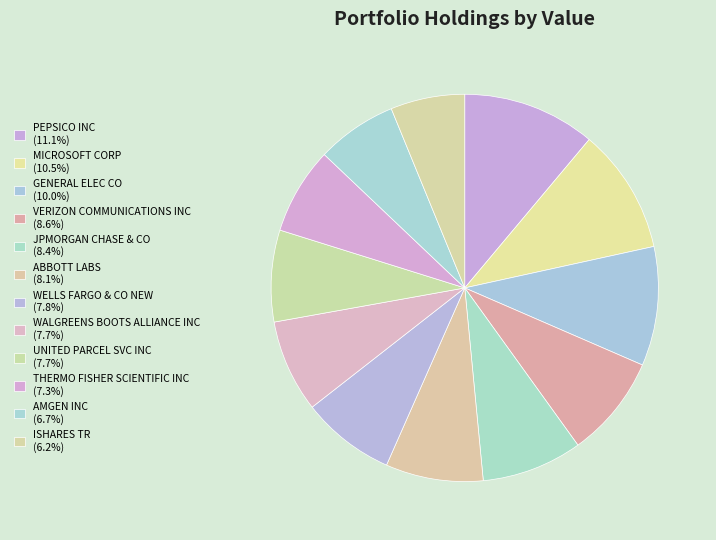

What portion of the pie excludes JPMORGAN CHASE & CO?

91.6%